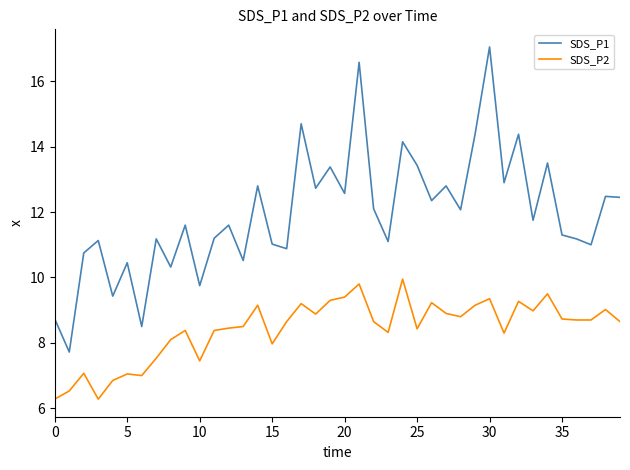

What is the difference between the maximum and minimum values in the SDS_P2 series?

3.7